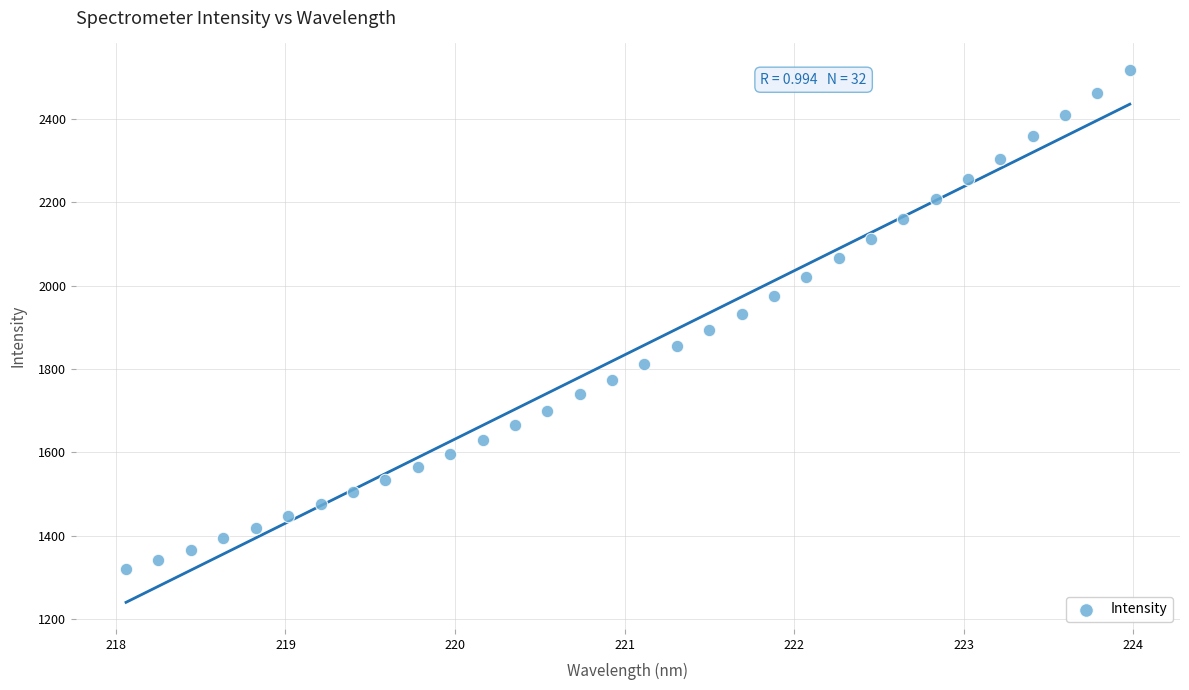

What is the range of X values (max minus min)?

5.9